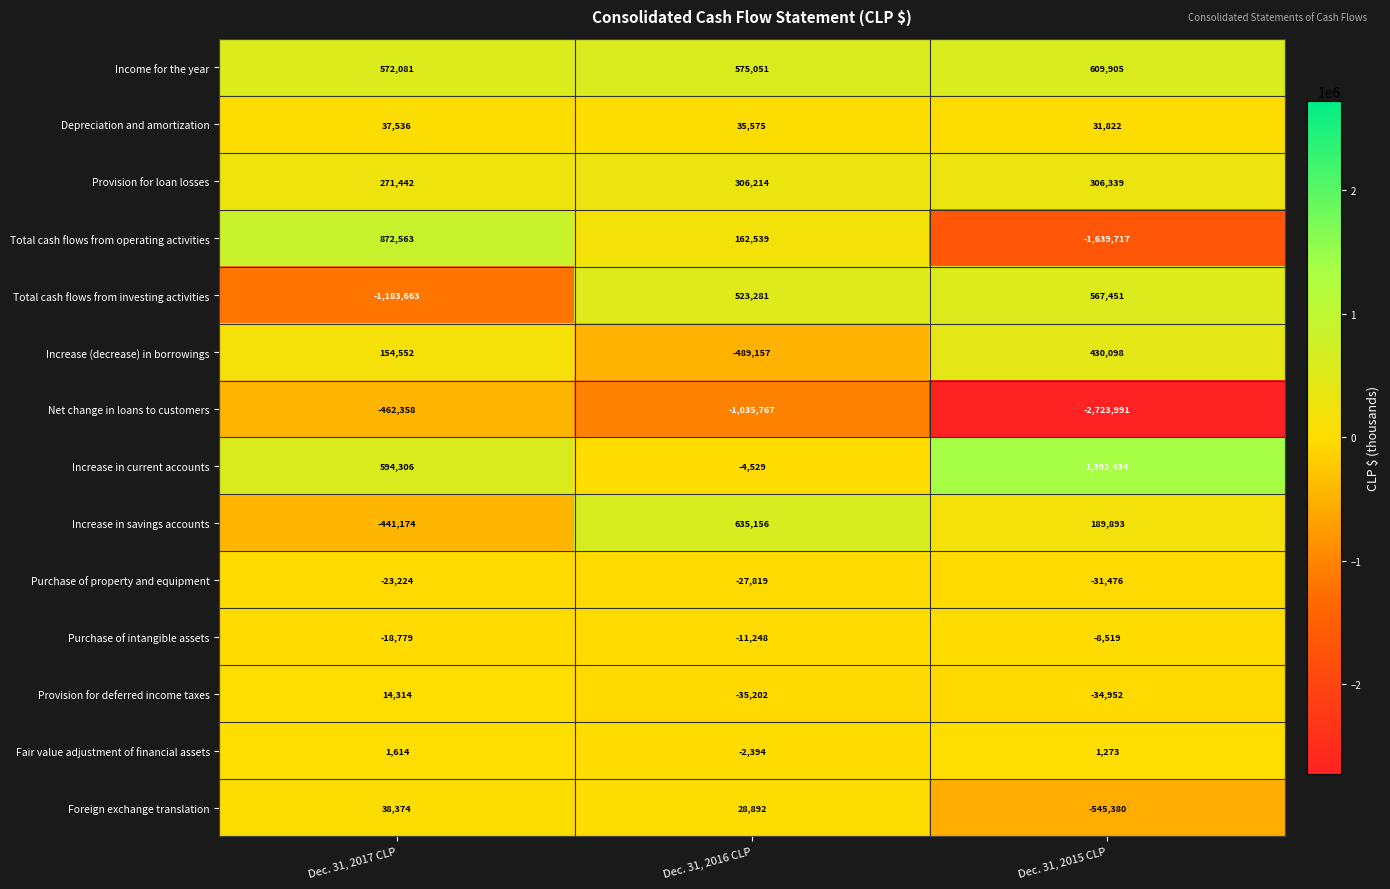

Which series has the largest total across all categories?

Increase in current accounts